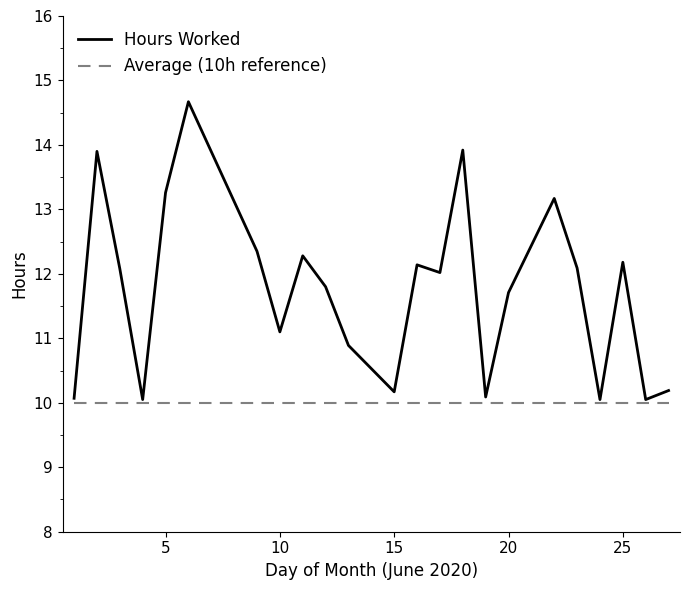

What is the highest value of the Hours Worked series?

14.7